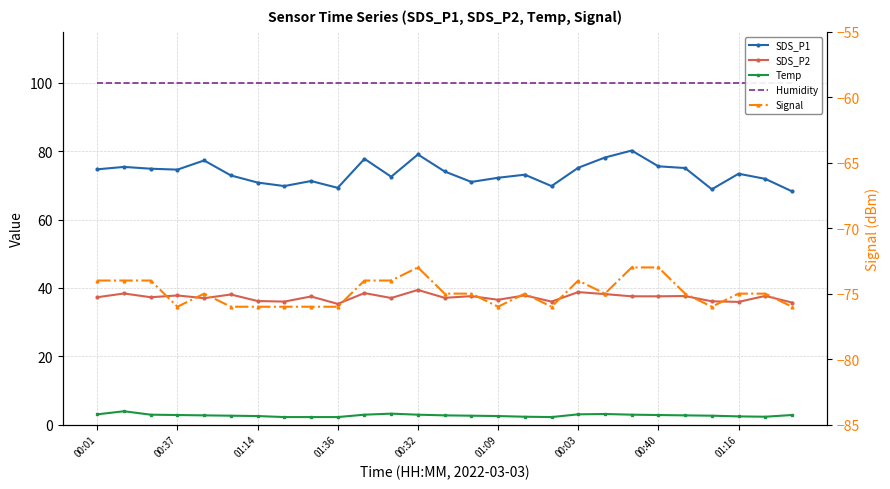

What is the value of the Temp point at the 12th from the left?

3.2